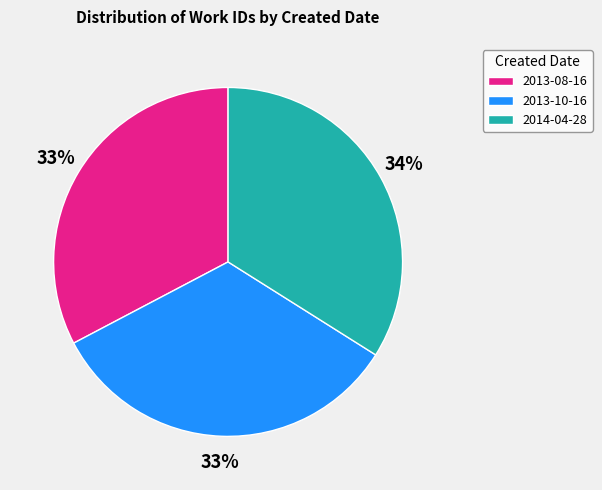

To the nearest percent, what is the difference between the 2014-04-28 and 2013-08-16 slice percentages?

1%